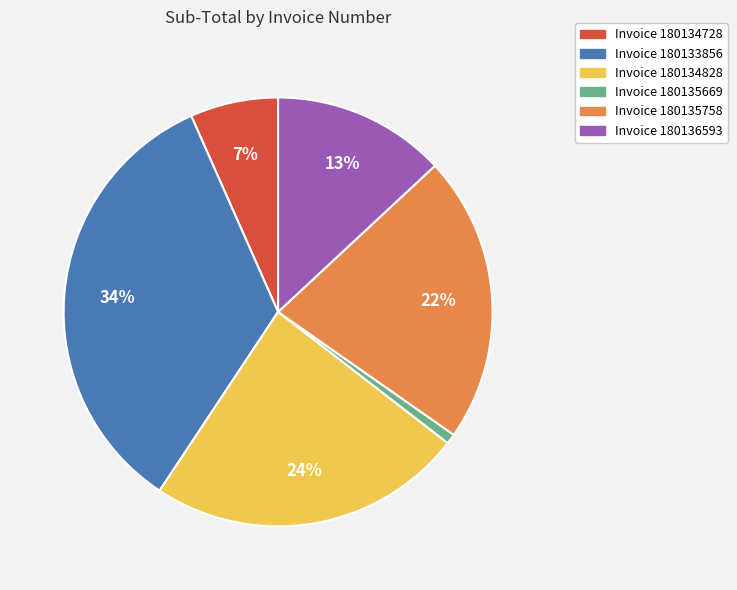

To the nearest percent, what is the average slice percentage?

17%